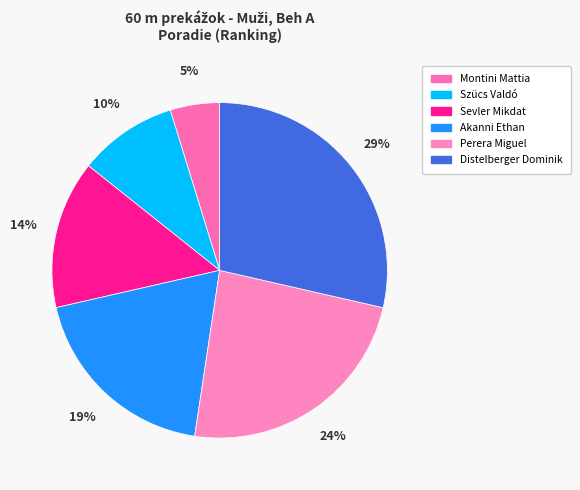

Is there any slice that represents more than half of the pie?

No